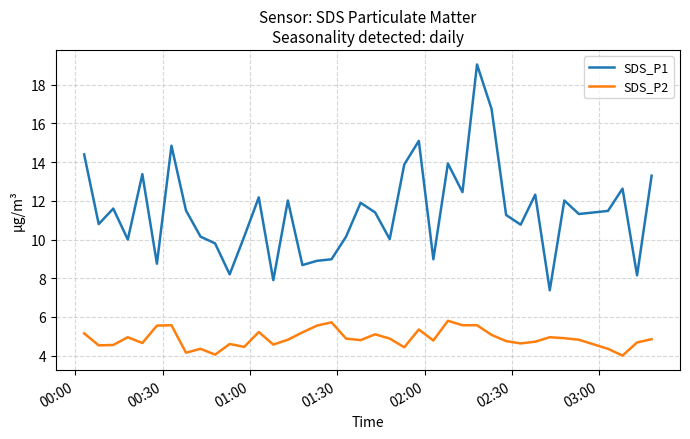

List the series in order of their peak value, highest first.

SDS_P1, SDS_P2